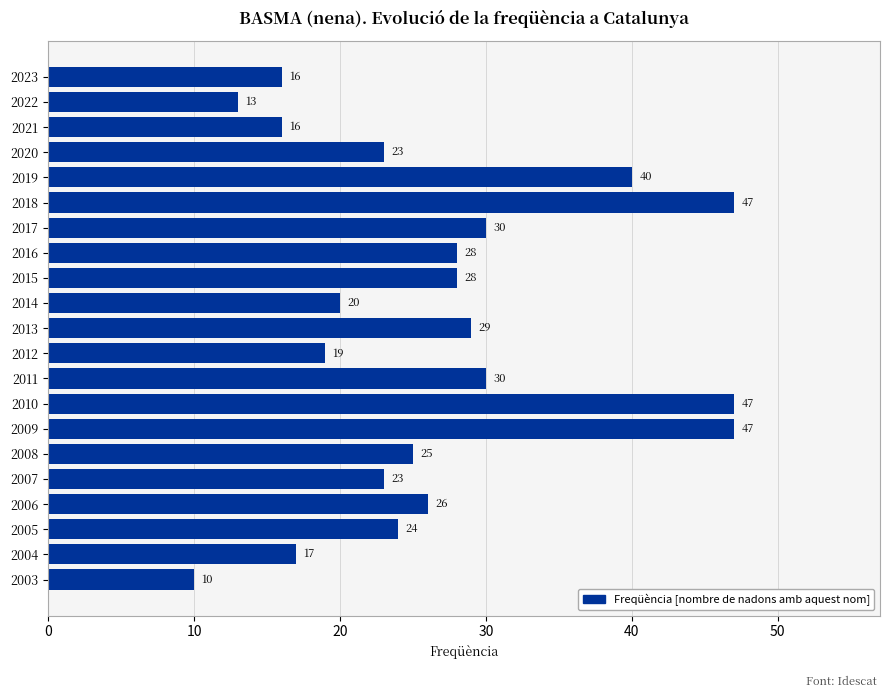

What is the value of the 15th bar from the top?

47